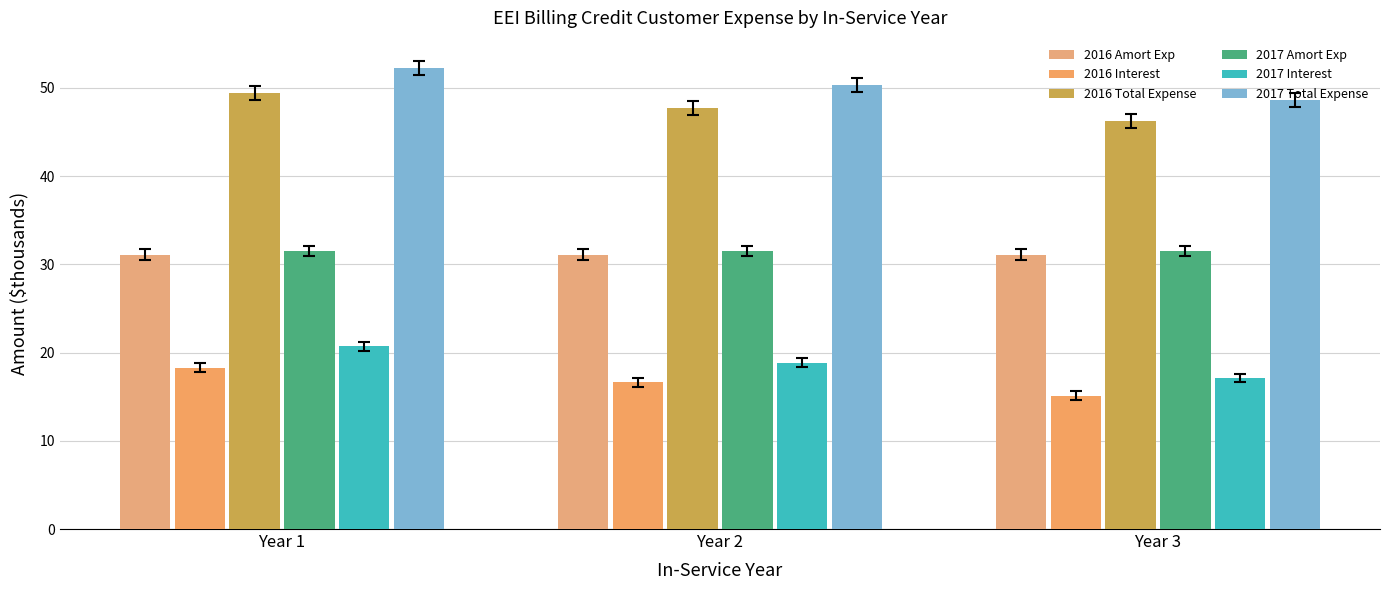

How many distinct data groups are displayed?

6